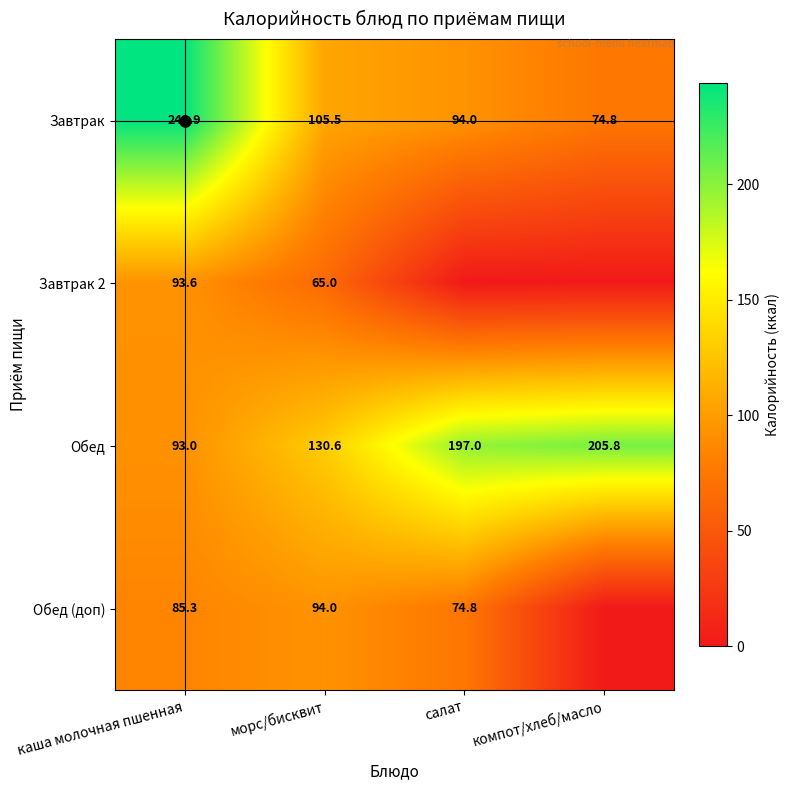

What is the spread (max minus min) of values at морс/бисквит?

65.6